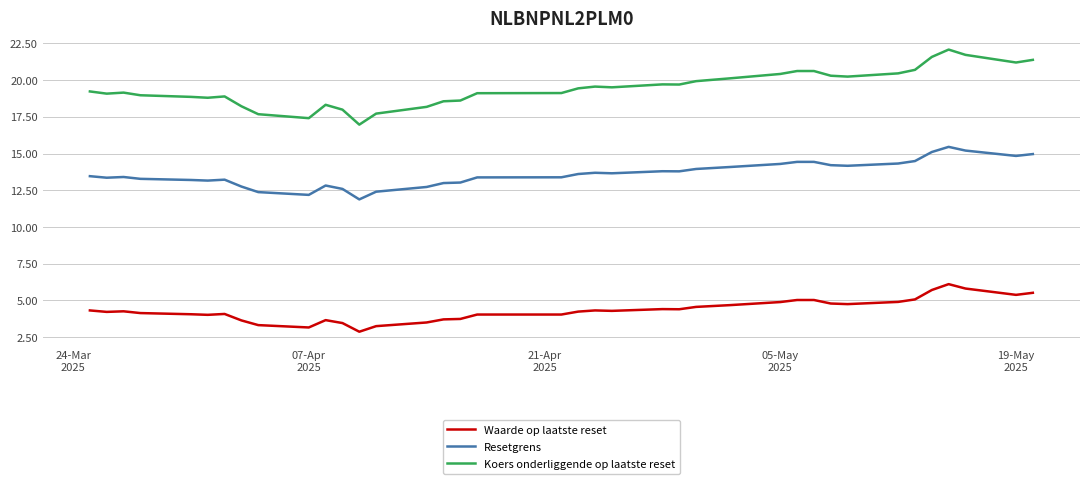

What is the smallest value displayed?

2.9